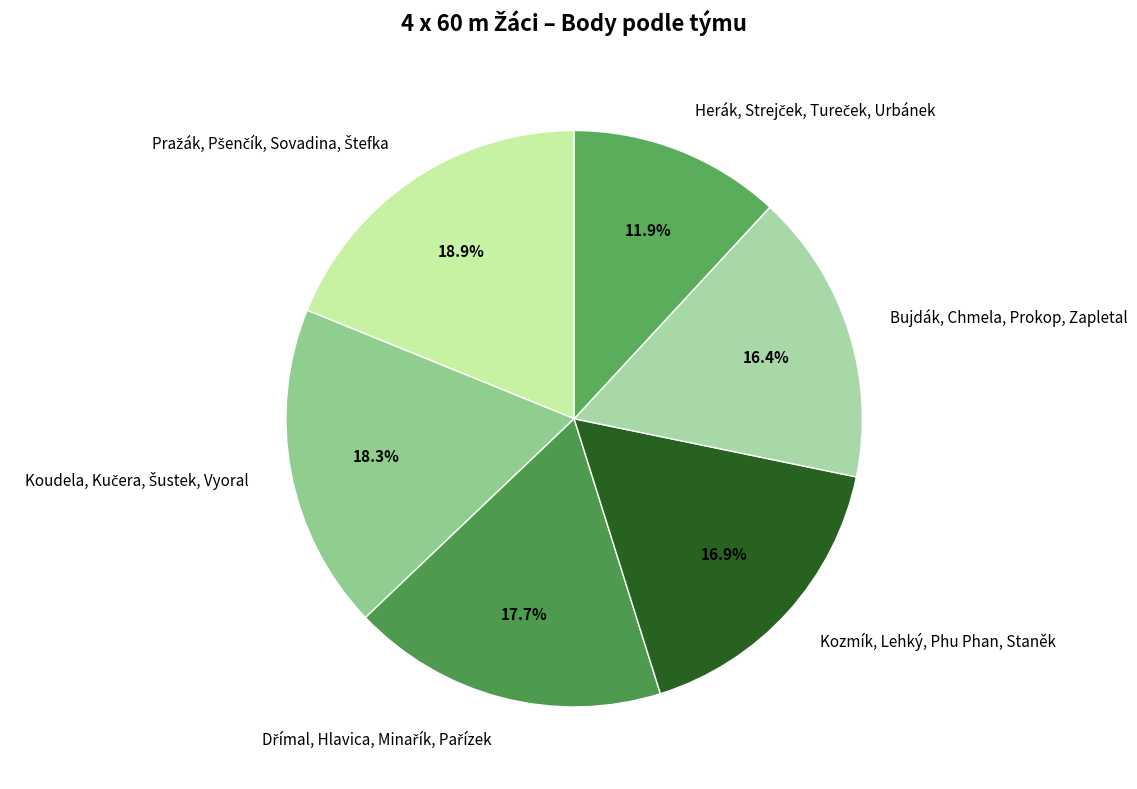

Is Bujdák, Chmela, Prokop, Zapletal the majority of the pie?

No